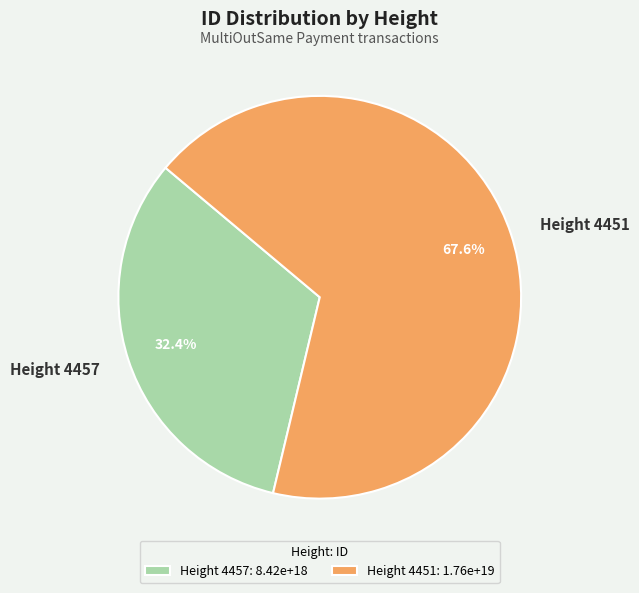

To the nearest percent, what portion does Height 4451 represent?

68%